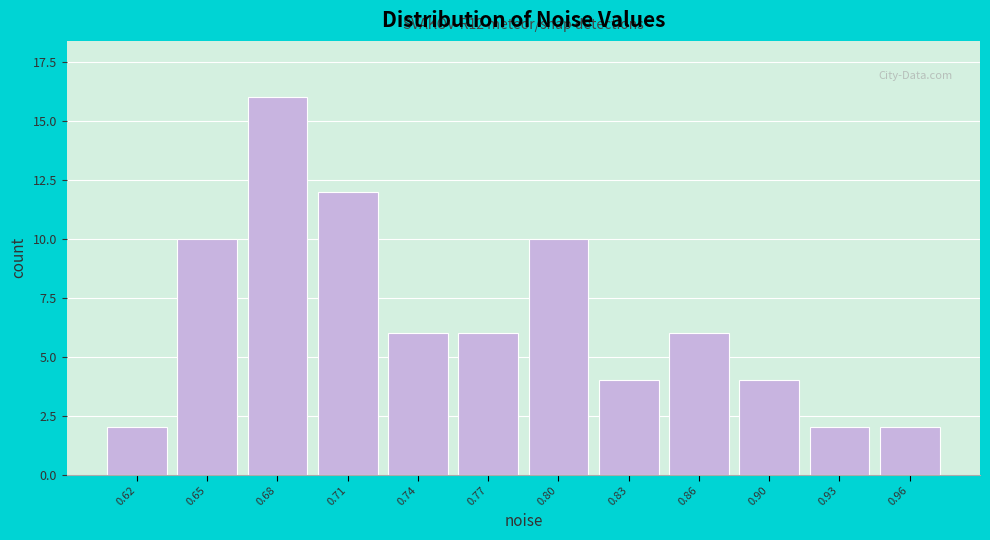

Reading left to right, transcribe all the data shown in this chart.

2	10	16	12	6	6	10	4	6	4	2	2